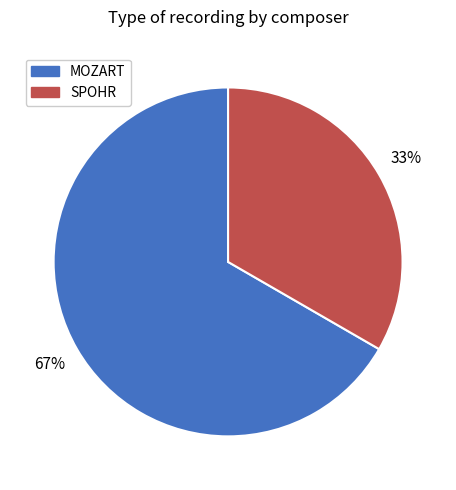

What percentage is the SPOHR slice, to the nearest percent?

33%